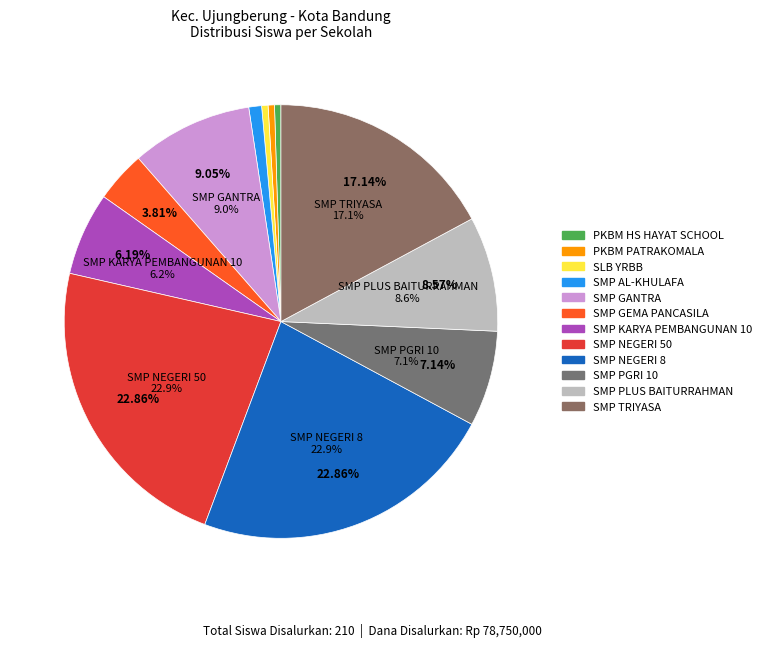

Count the number of slices in the pie.

12